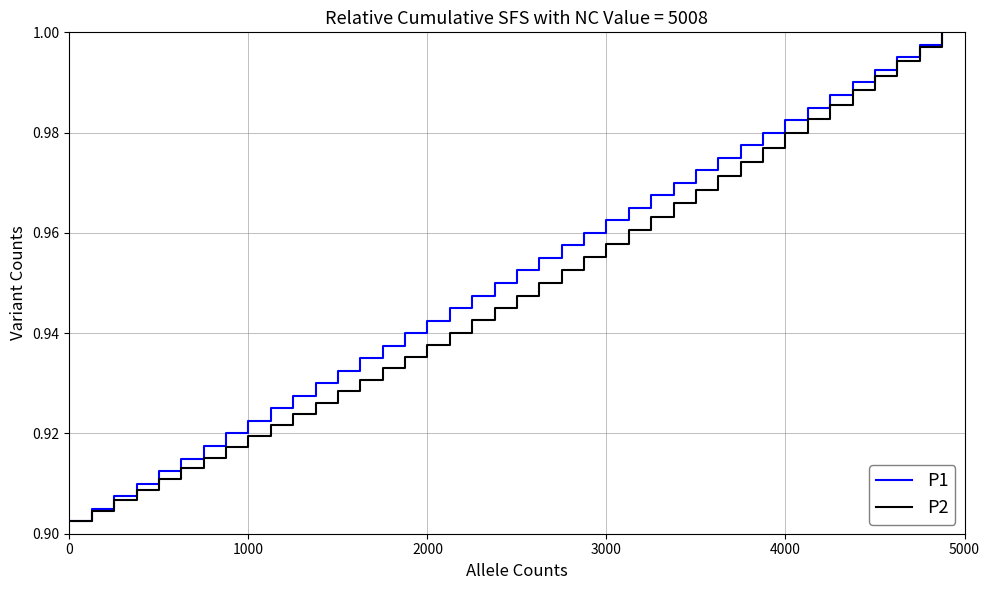

What are all the series names shown in the legend?

P1, P2